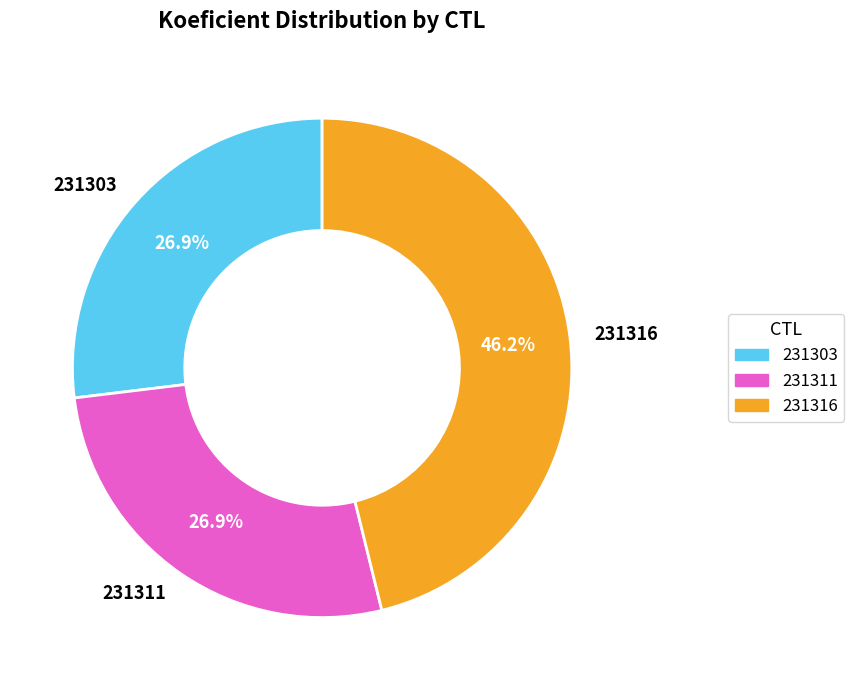

Which category has the biggest portion of the pie?

231316